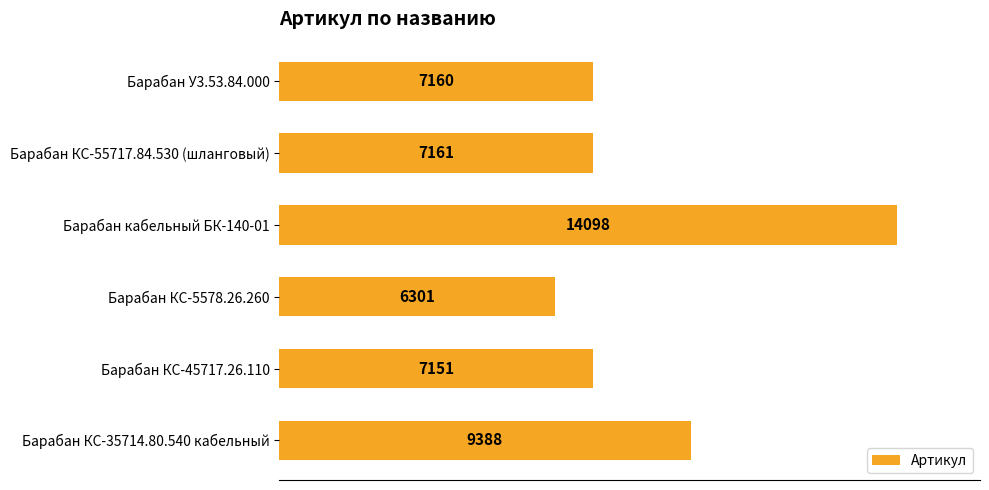

What is the change in value from Барабан У3.53.84.000 to Барабан кабельный БК-140-01?

+6938